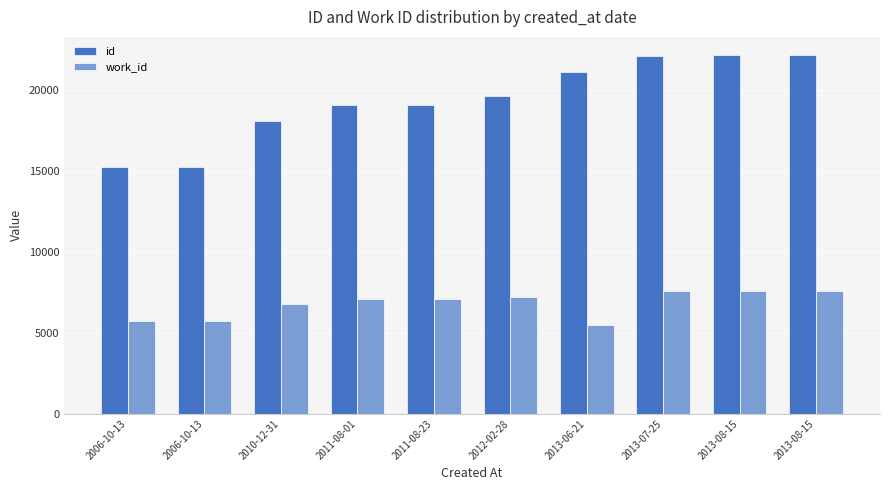

List the series in order of their peak value, lowest first.

work_id, id